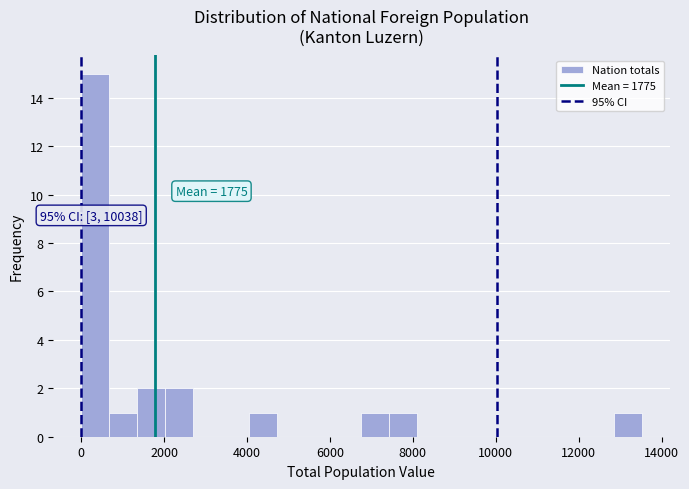

Around what value on the x-axis is the tallest bar? Give the approximate position of its centre, as read against the axis.

400